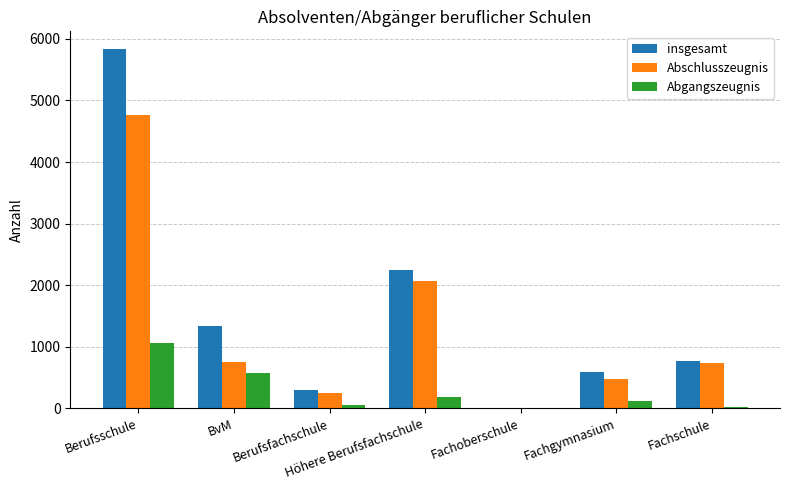

At which category is the sum across all series the highest?

Berufsschule